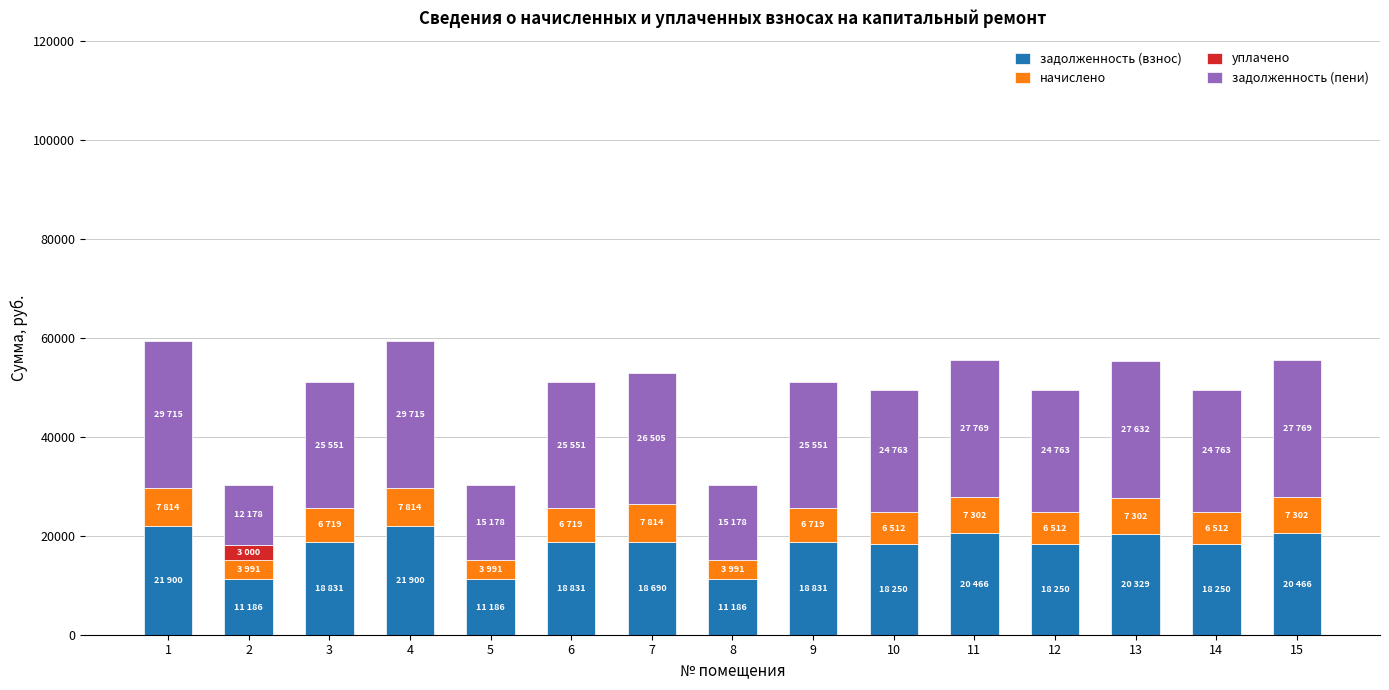

What is the total value across all series at 14?

49526.4